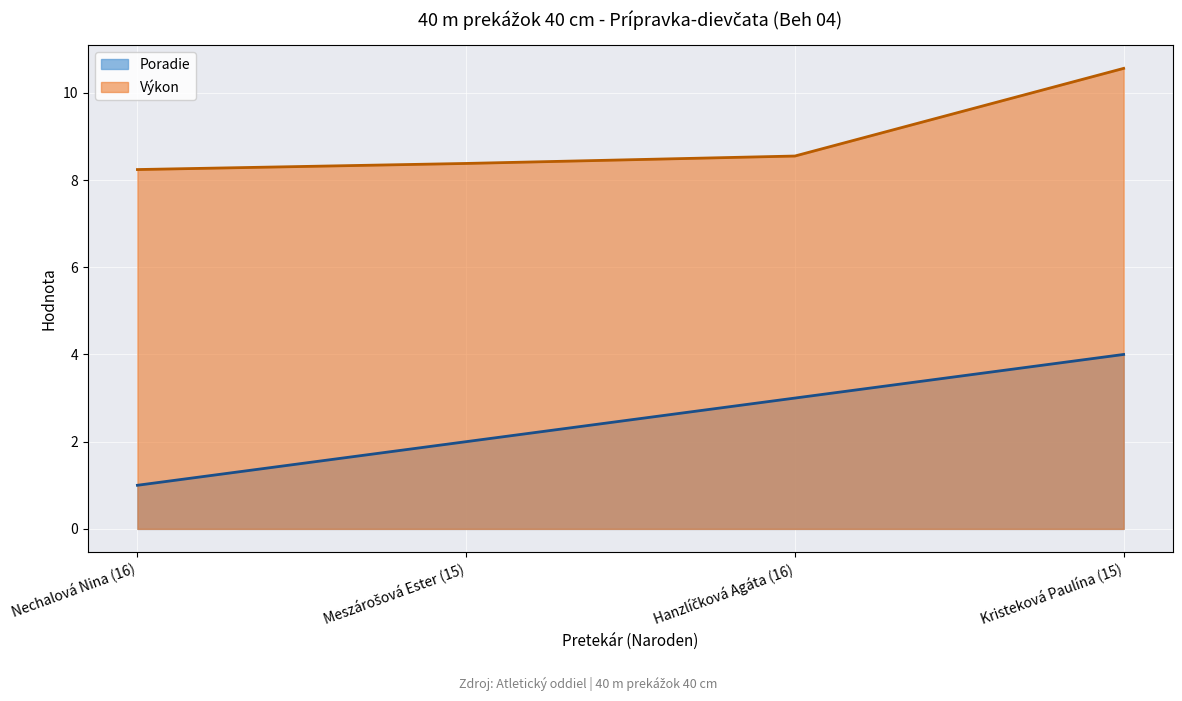

What is the minimum value for Poradie?

1.0